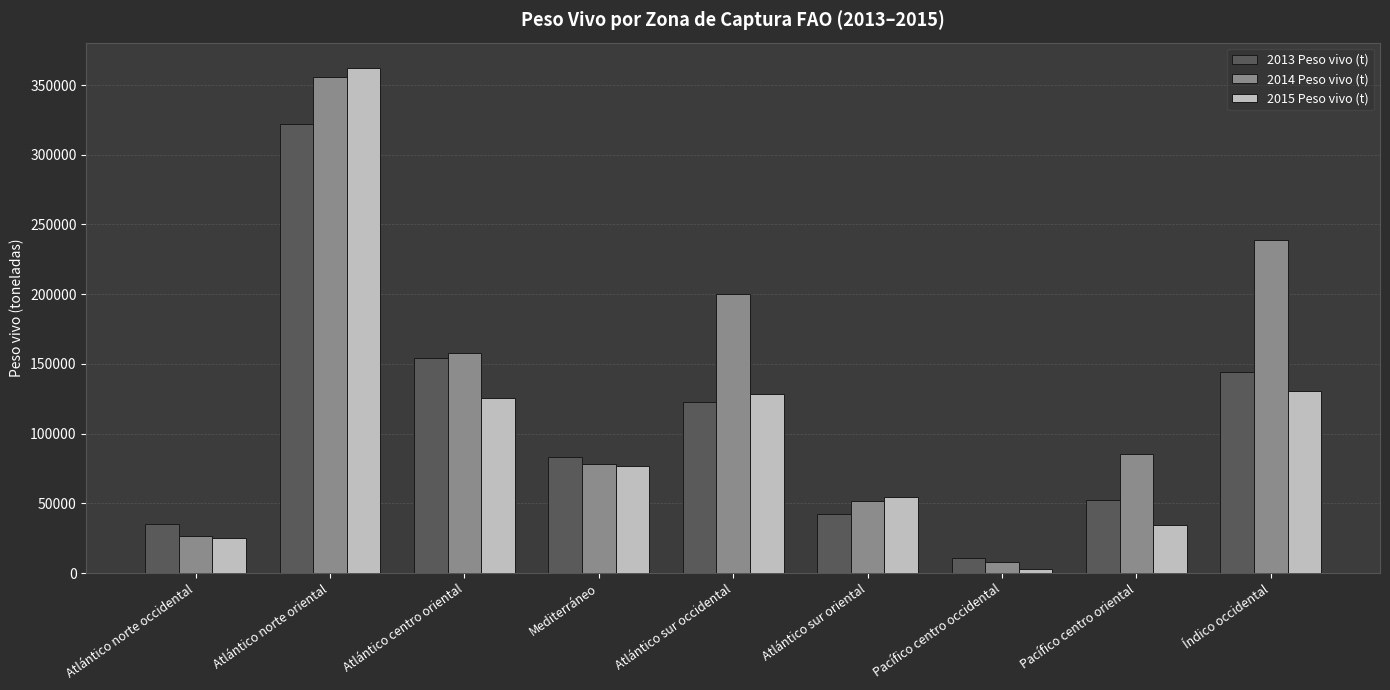

What is the value of the 2014 Peso vivo (t) bar at the 1st from the left?

26434.8